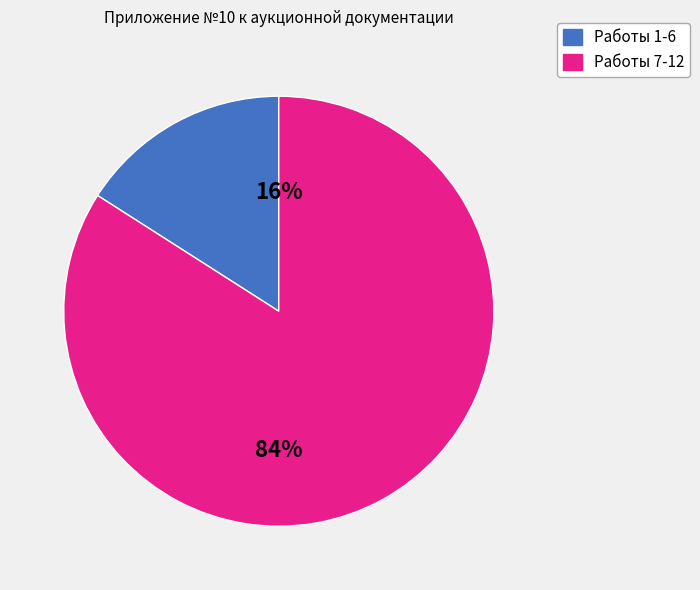

Count the number of slices in the pie.

2